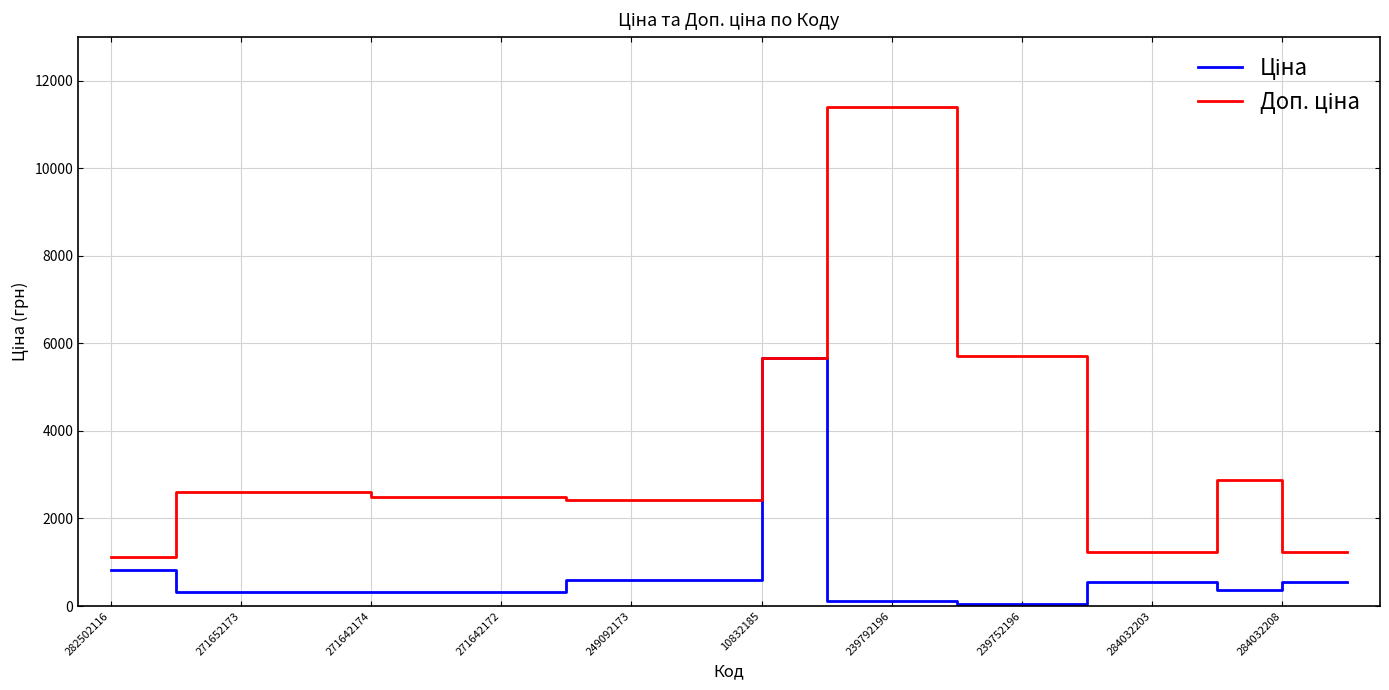

What is the maximum value shown in the chart?

11410.0